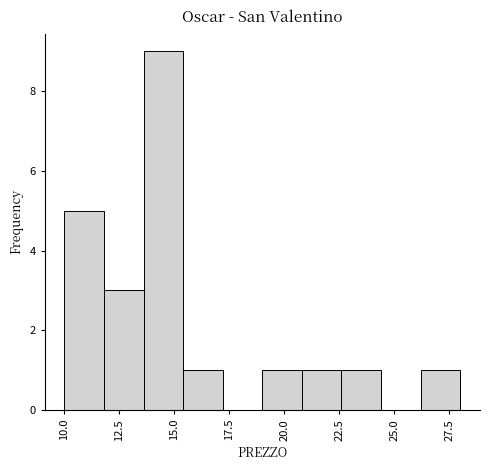

Around what value on the x-axis is the tallest bar? Give the approximate position of its centre, as read against the axis.

14.5